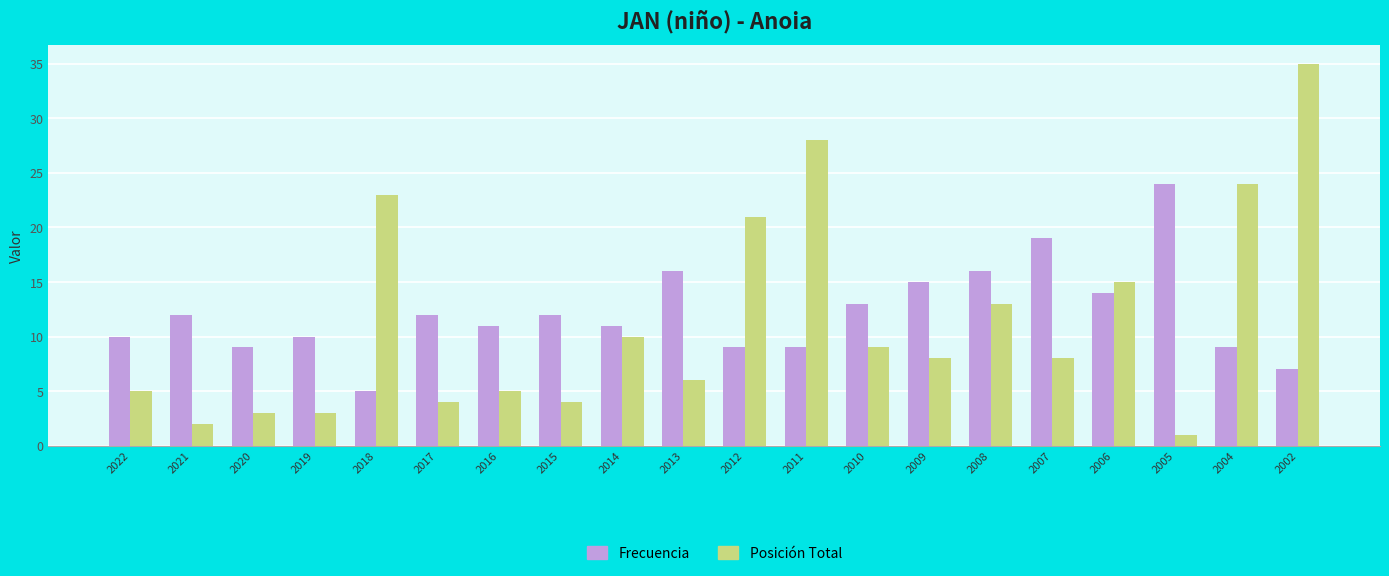

List the series in order of their peak value, lowest first.

Frecuencia, Posición Total